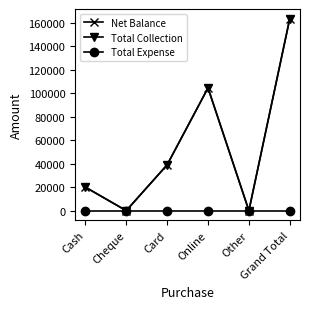

Reading right to left, transcribe all the data shown in this chart.

Net Balance: Grand Total=163500	Other=0	Online=104500	Card=39000	Cheque=0	Cash=20000
Total Collection: Grand Total=163500	Other=0	Online=104500	Card=39000	Cheque=0	Cash=20000
Total Expense: Grand Total=0	Other=0	Online=0	Card=0	Cheque=0	Cash=0